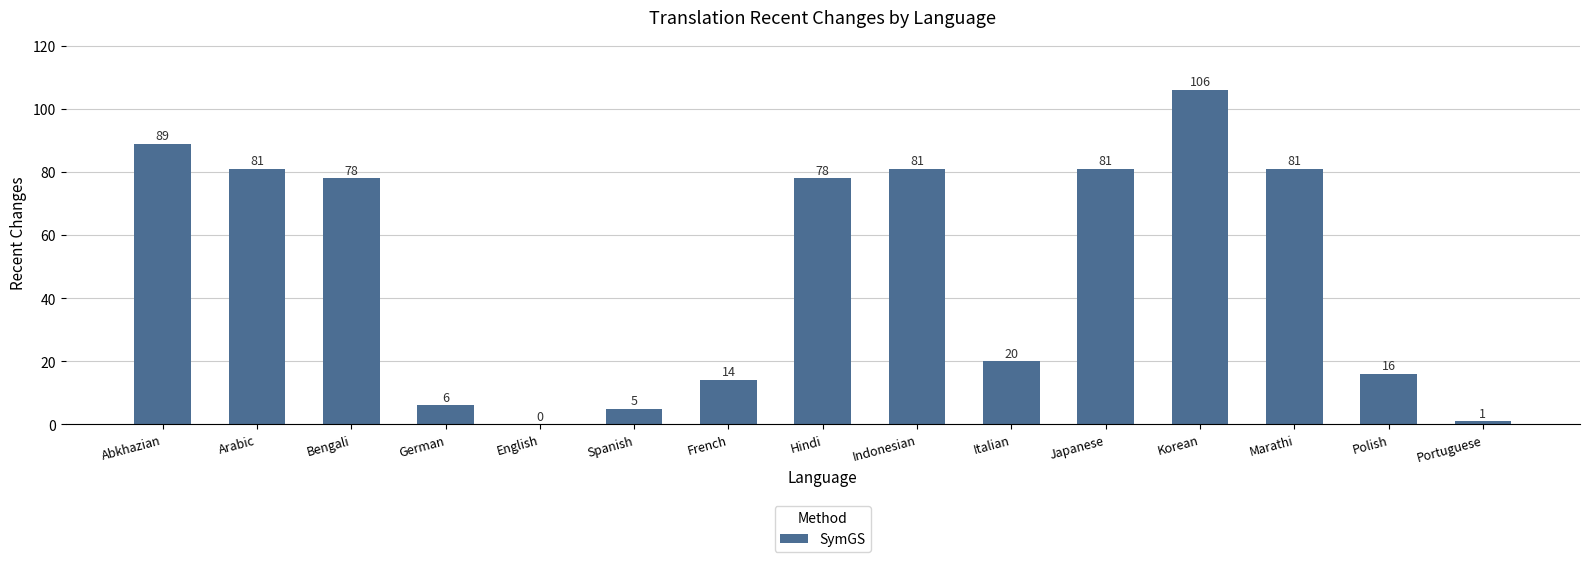

Reading left to right, what are all the values shown in this chart?

Abkhazian=89	Arabic=81	Bengali=78	German=6	English=0	Spanish=5	French=14	Hindi=78	Indonesian=81	Italian=20	Japanese=81	Korean=106	Marathi=81	Polish=16	Portuguese=1